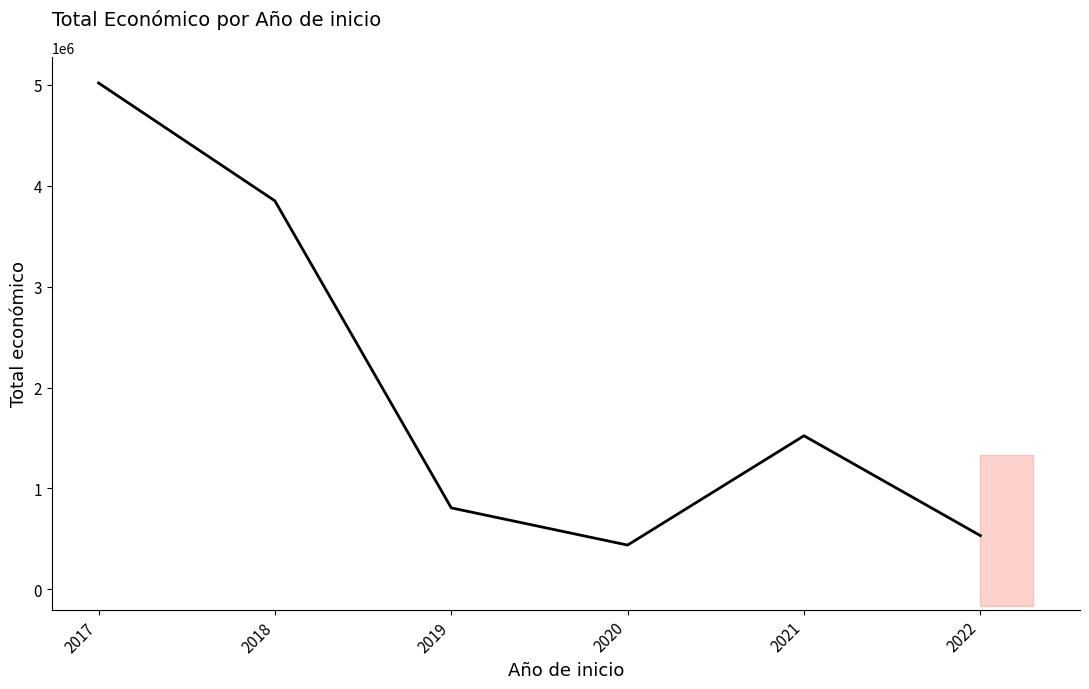

How many distinct data groups are displayed?

1